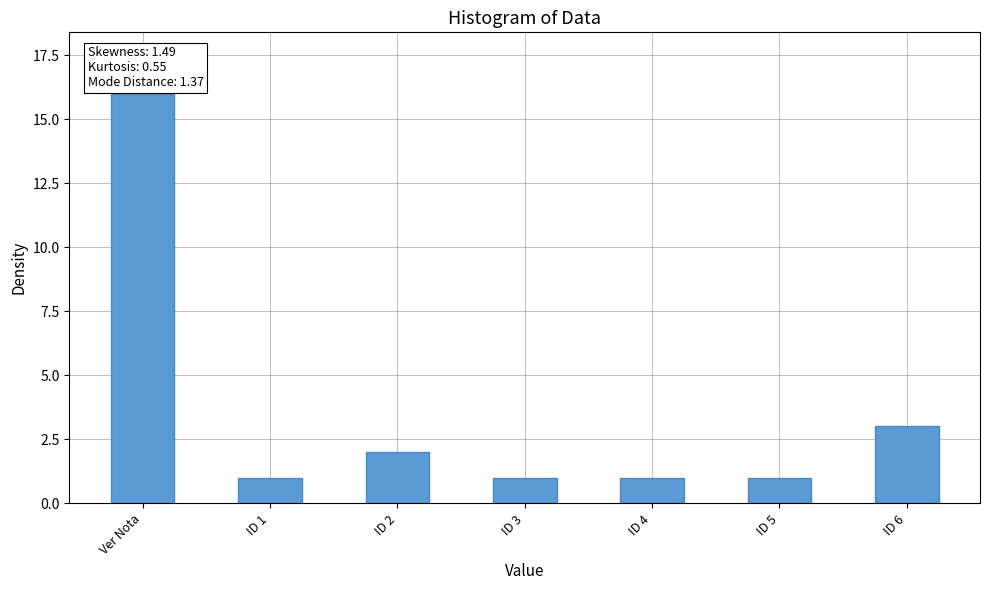

What is the value of the 3rd bar from the left?

2